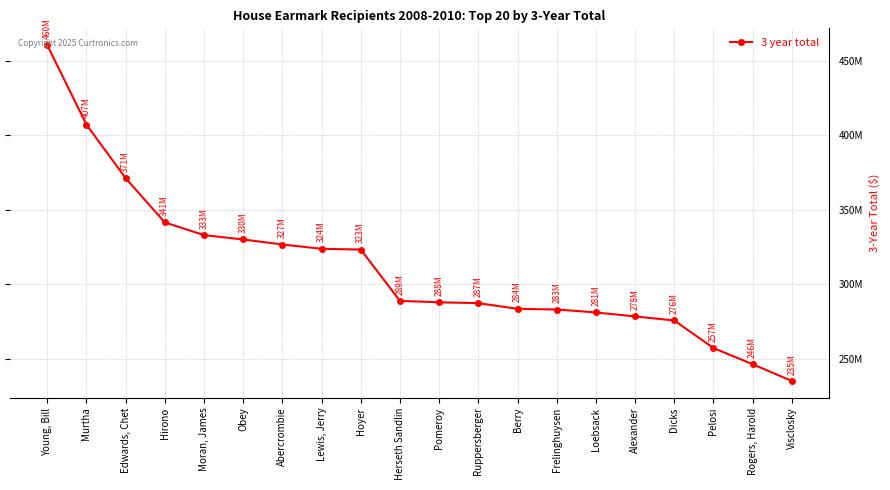

What is the ratio of the value at Visclosky to the value at Pelosi?

0.9